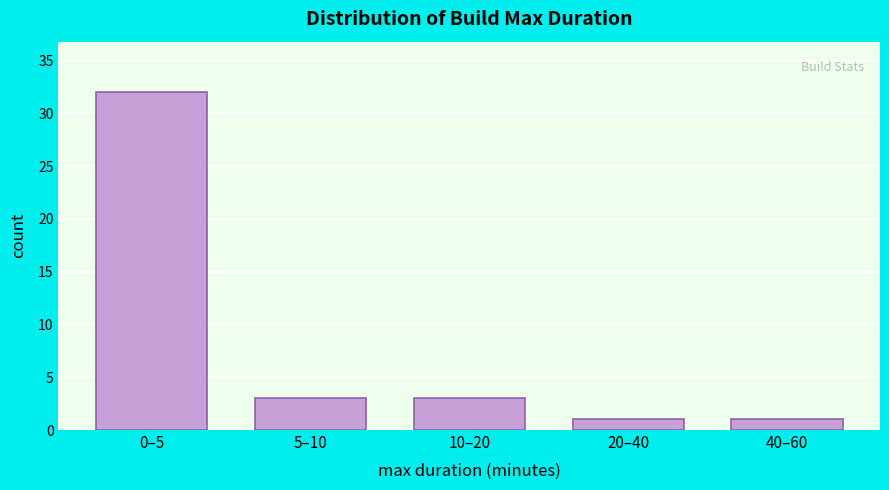

Reading left to right, what are all the values shown in this chart?

0–5=32	5–10=3	10–20=3	20–40=1	40–60=1